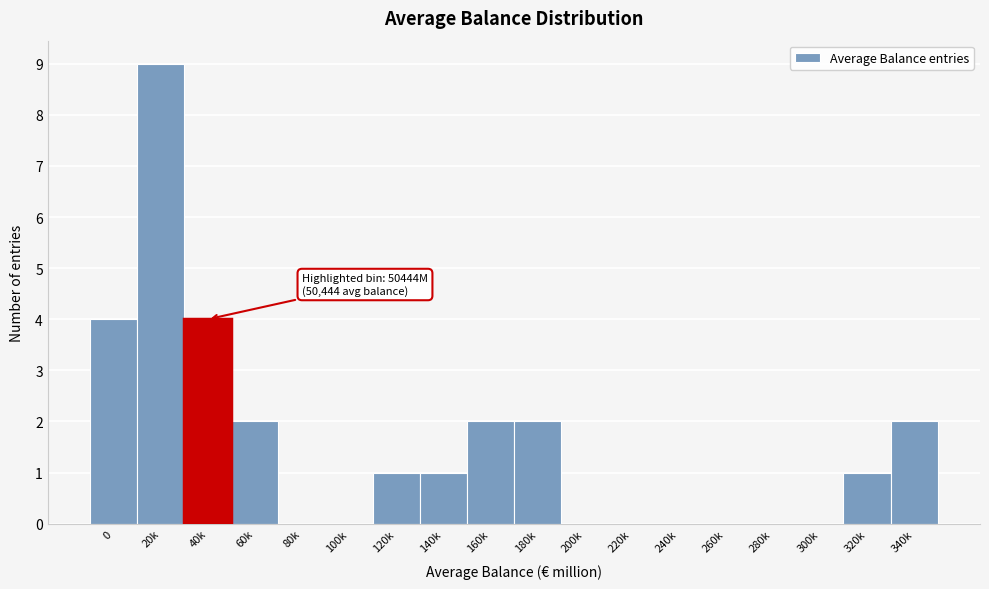

Reading left to right, transcribe all the data shown in this chart.

0=4	20k=9	40k=4	60k=2	80k=0	100k=0	120k=1	140k=1	160k=2	180k=2	200k=0	220k=0	240k=0	260k=0	280k=0	300k=0	320k=1	340k=2